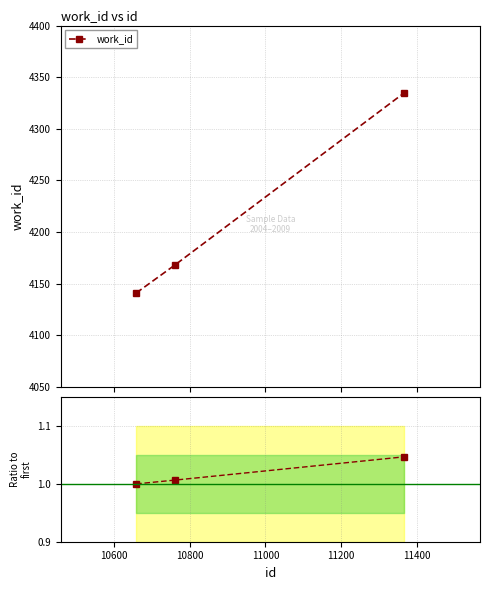

The value at 10800 is 1.6. True or false?

False